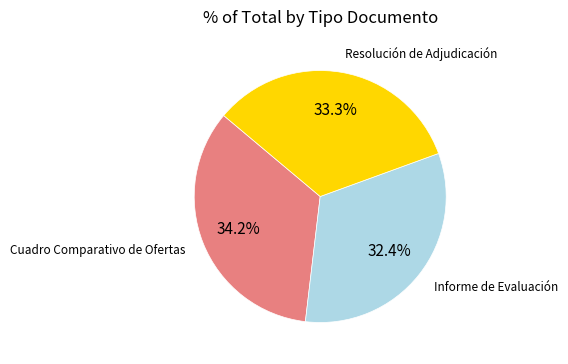

Does any single category account for the majority?

No